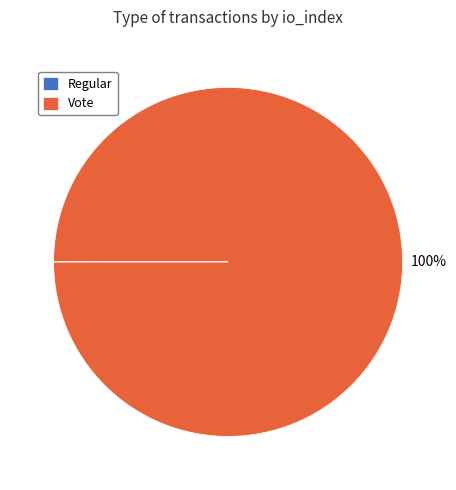

True or false: Vote accounts for 100% of the total.

True